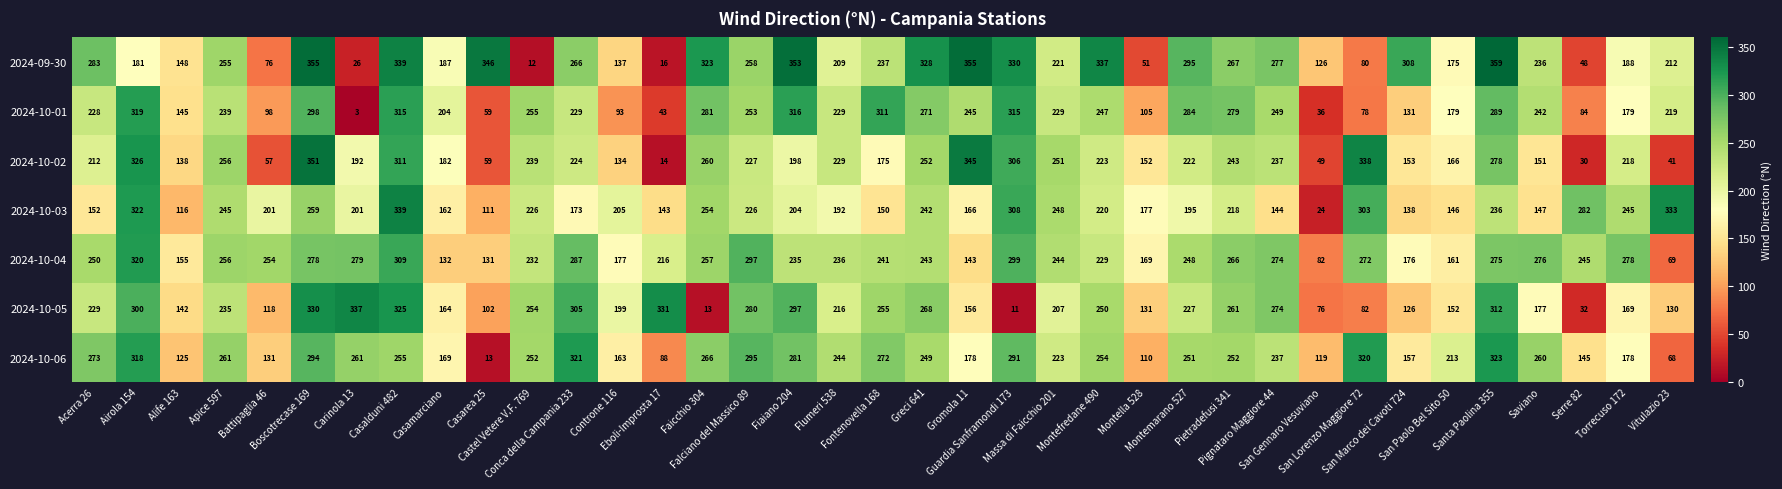

What is the difference between the highest and lowest values at Massa di Faicchio 201?

44